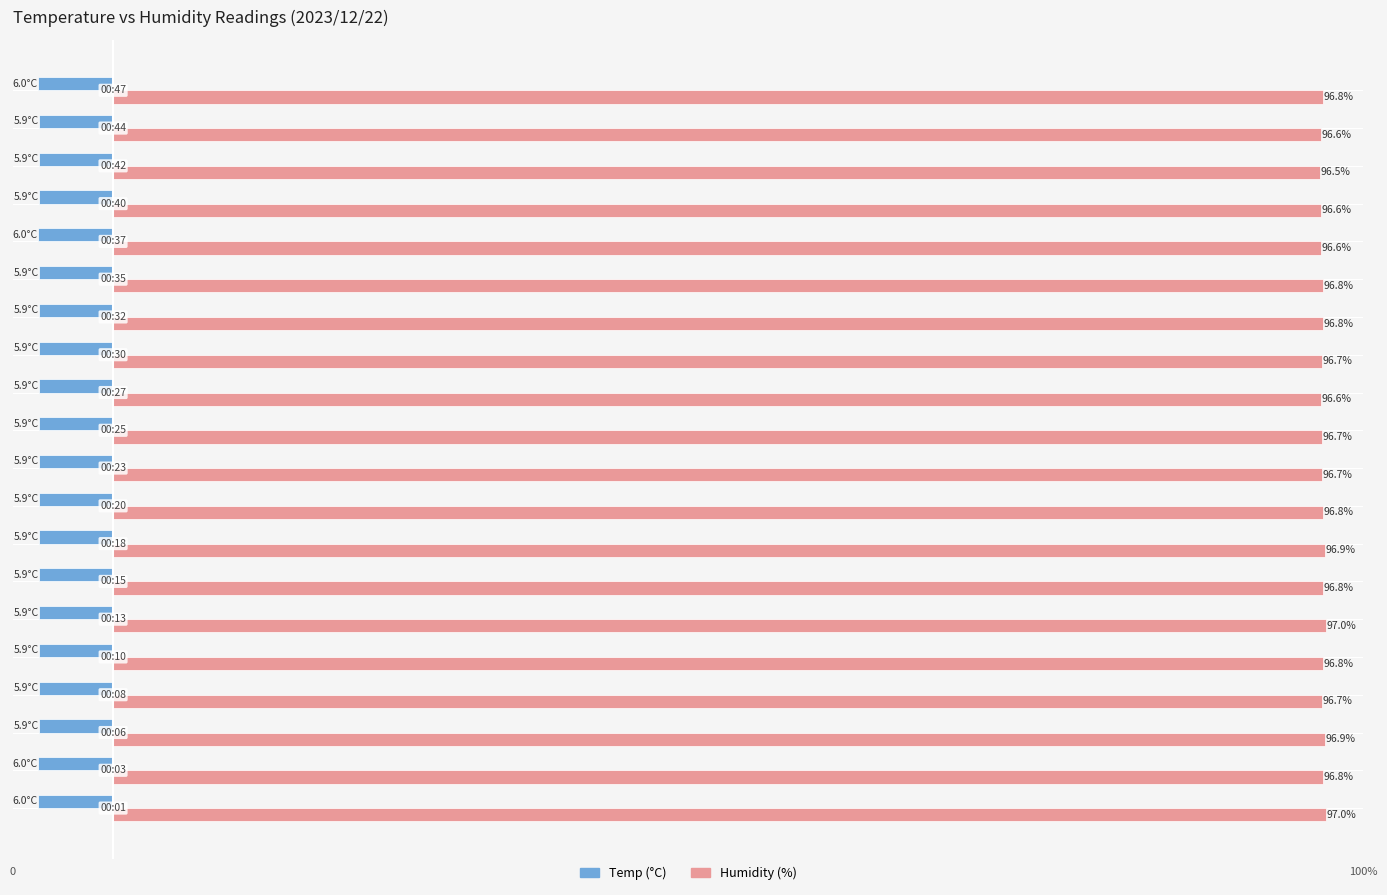

Reading left to right, what are all the values shown in this chart?

Temp: -6.0	-6.0	-5.9	-5.9	-5.9	-5.9	-5.9	-5.9	-5.9	-5.9	-5.9	-5.9	-5.9	-5.9	-5.9	-6.0	-5.9	-5.9	-5.9	-6.0
Humidity: 97.0	96.8	96.9	96.7	96.8	97.0	96.8	96.9	96.8	96.7	96.7	96.6	96.7	96.8	96.8	96.6	96.6	96.5	96.6	96.8